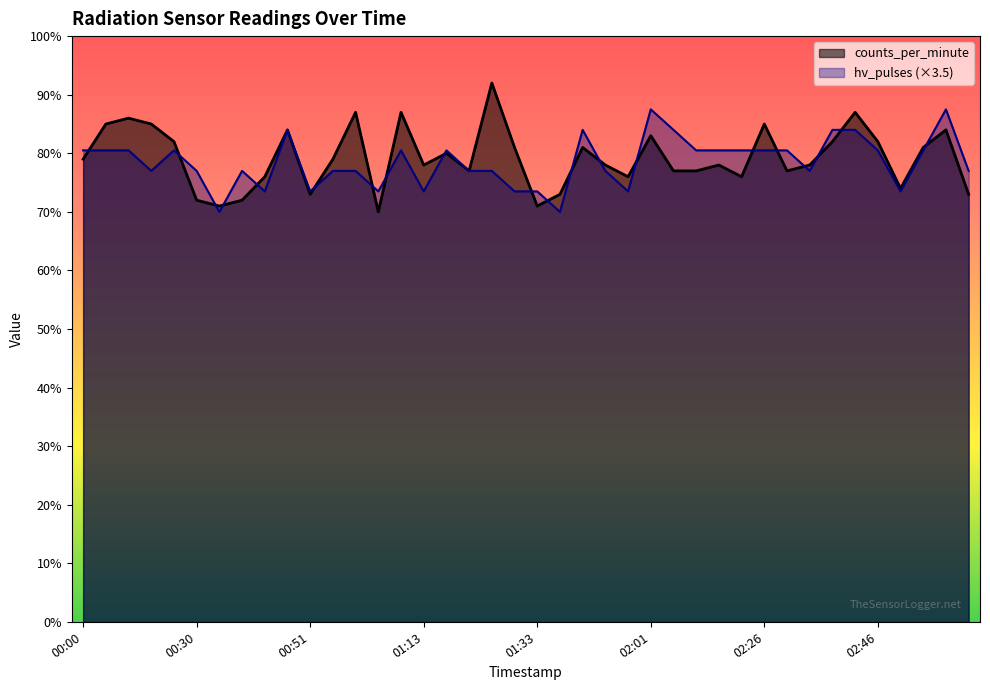

At which category does the chart reach its minimum across all series?

00:58